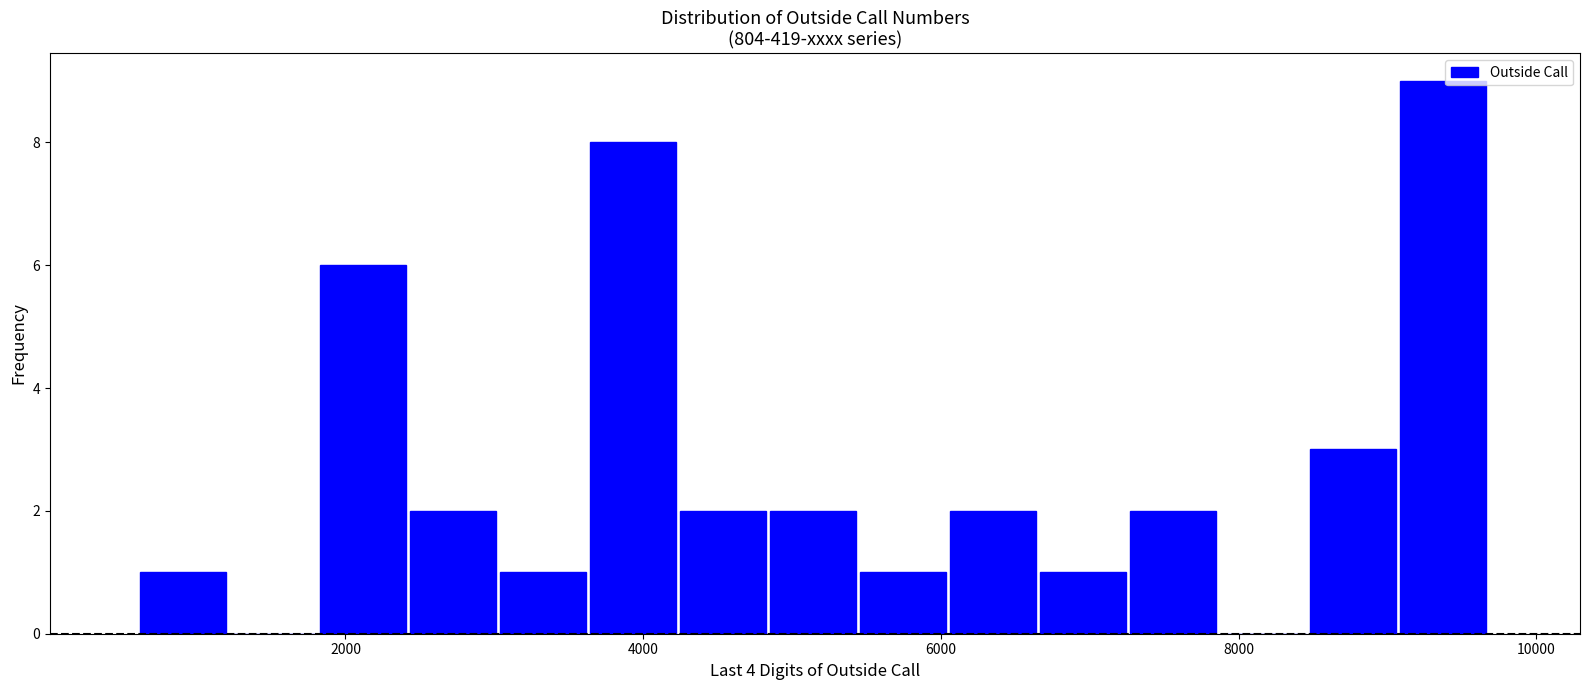

Read against the x-axis, roughly where is the centre of the tallest bar?

9400